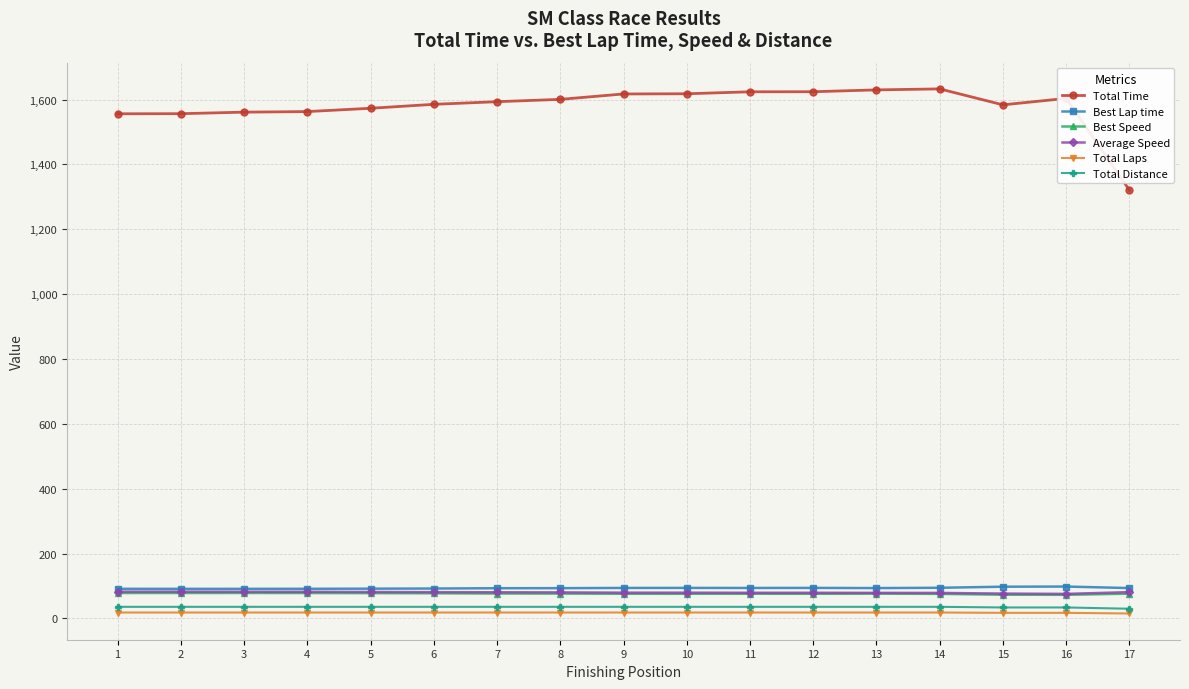

Which series has the largest range (max minus min)?

Total Time